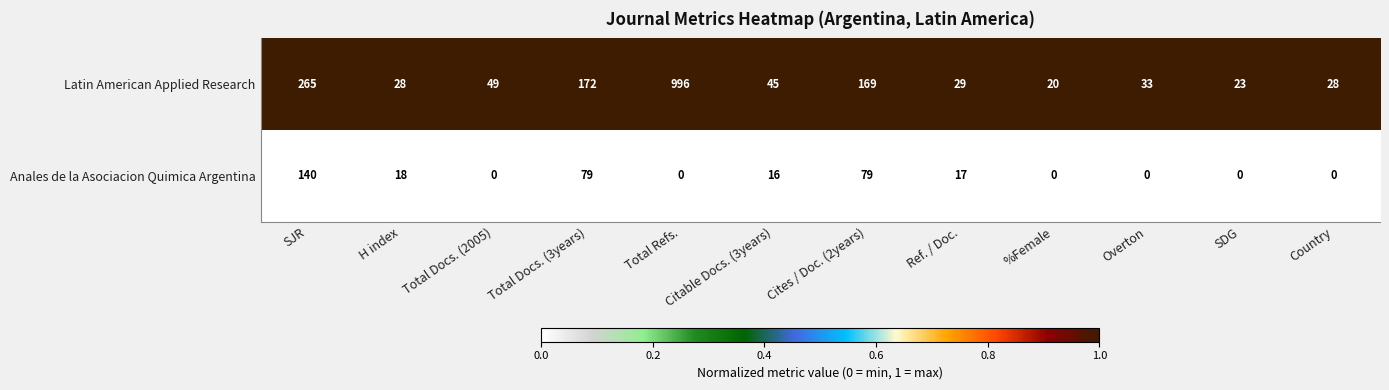

What is the sum of the Latin American Applied Research values at Overton and Country?

61